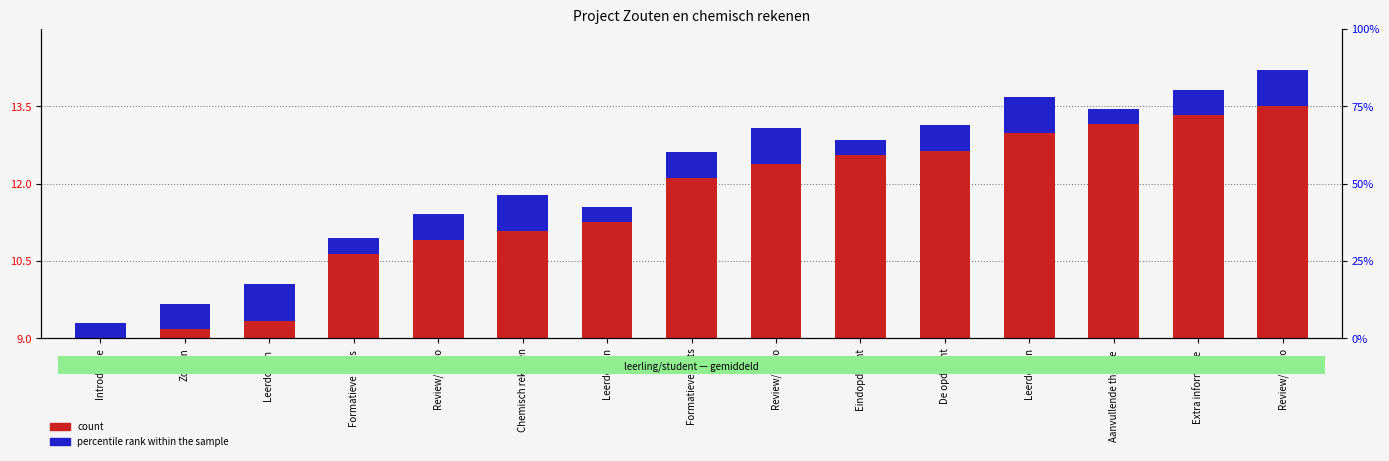

Does the chart contain any negative values?

No